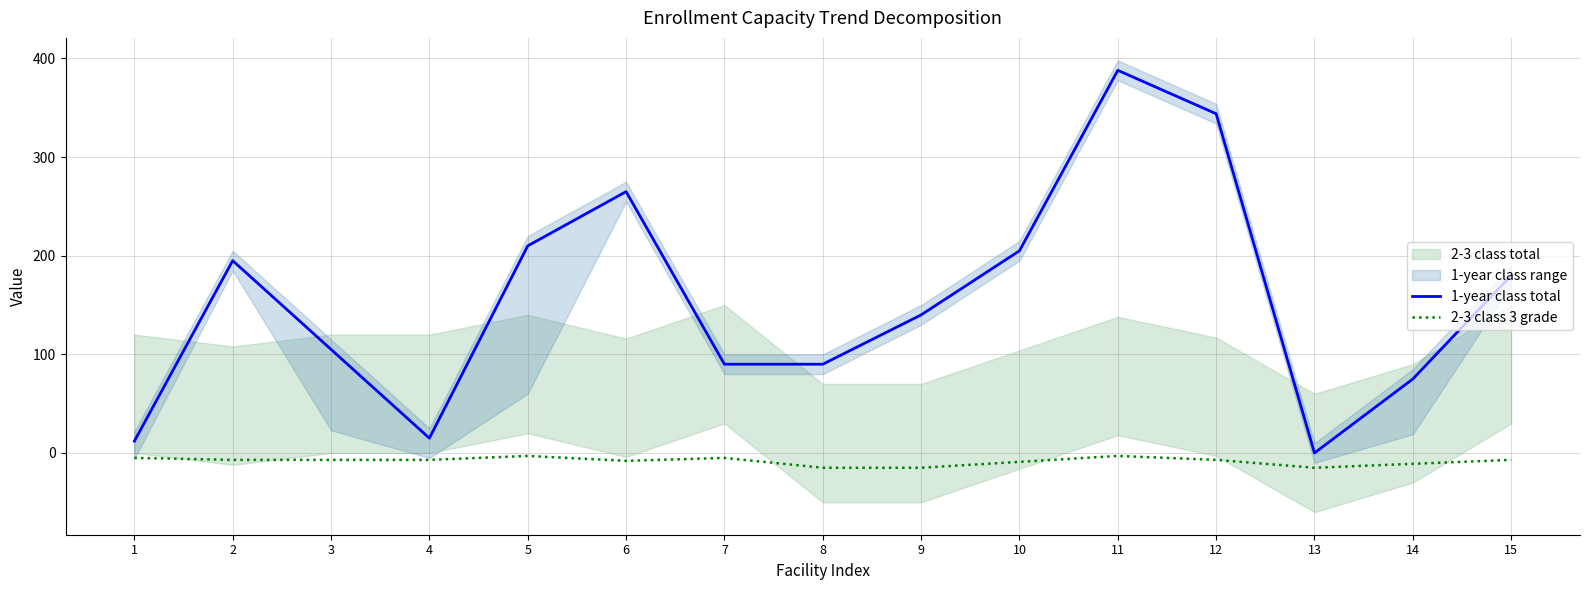

Reading left to right, extract all data points from this chart.

1-year class total: 12	195	105	15	210	265	90	90	140	205	388	344	0	75	180
2-3 class 3 grade: -5	-7	-7	-7	-3	-8	-5	-15	-15	-9	-3	-7	-15	-11	-7